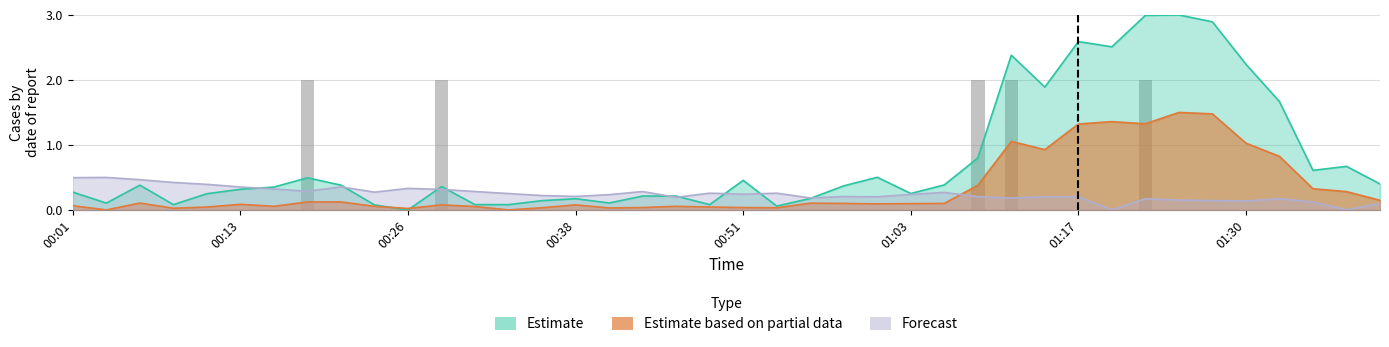

The BME280_temperature series shows 0.3 at 00:48. True or false?

True